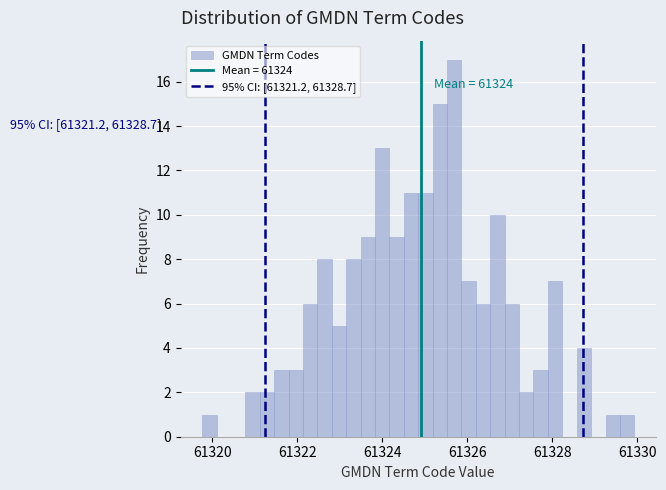

Around what value on the x-axis is the tallest bar? Give the approximate position of its centre, as read against the axis.

61325.6